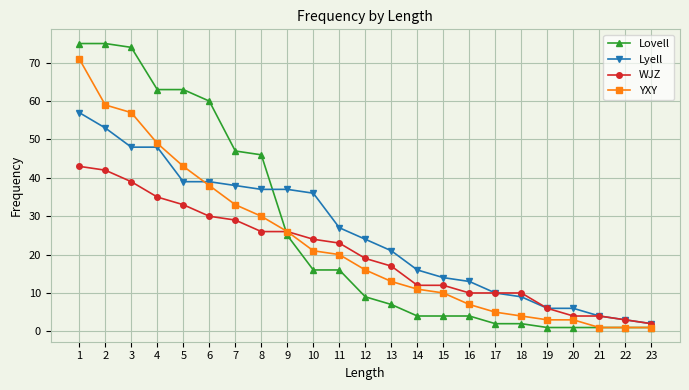

Reading right to left, what are all the values shown in this chart?

Lovell: 1	1	1	1	1	2	2	4	4	4	7	9	16	16	25	46	47	60	63	63	74	75	75
Lyell: 2	3	4	6	6	9	10	13	14	16	21	24	27	36	37	37	38	39	39	48	48	53	57
WJZ: 2	3	4	4	6	10	10	10	12	12	17	19	23	24	26	26	29	30	33	35	39	42	43
YXY: 1	1	1	3	3	4	5	7	10	11	13	16	20	21	26	30	33	38	43	49	57	59	71